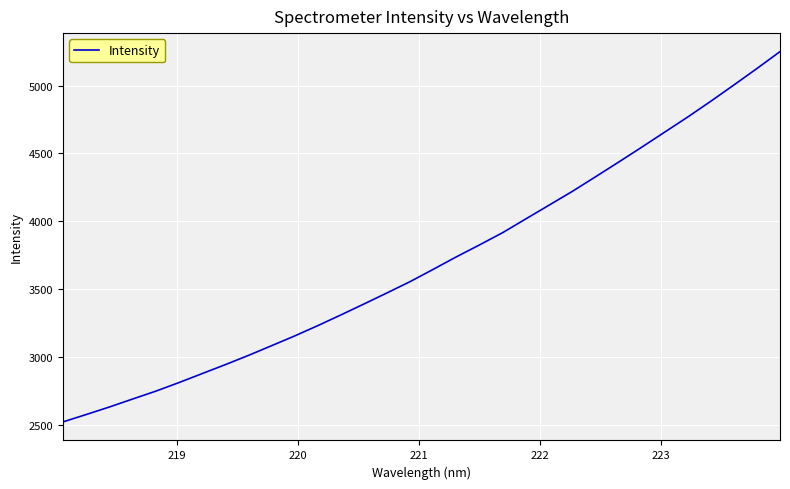

What is the greatest value displayed?

5250.7